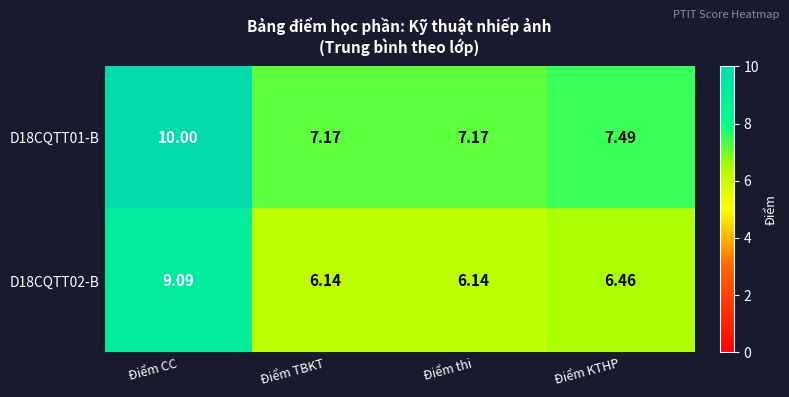

Which series has the largest range (max minus min)?

D18CQTT02-B